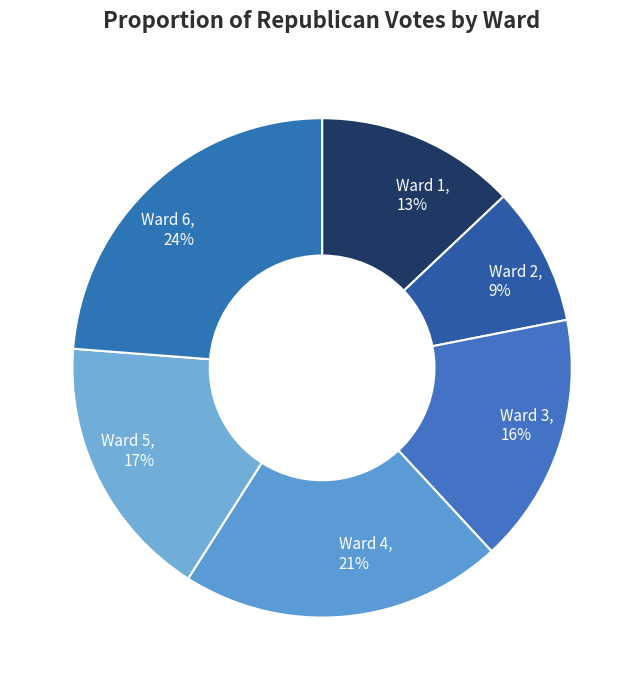

Which category has the smallest portion of the pie?

Ward 2